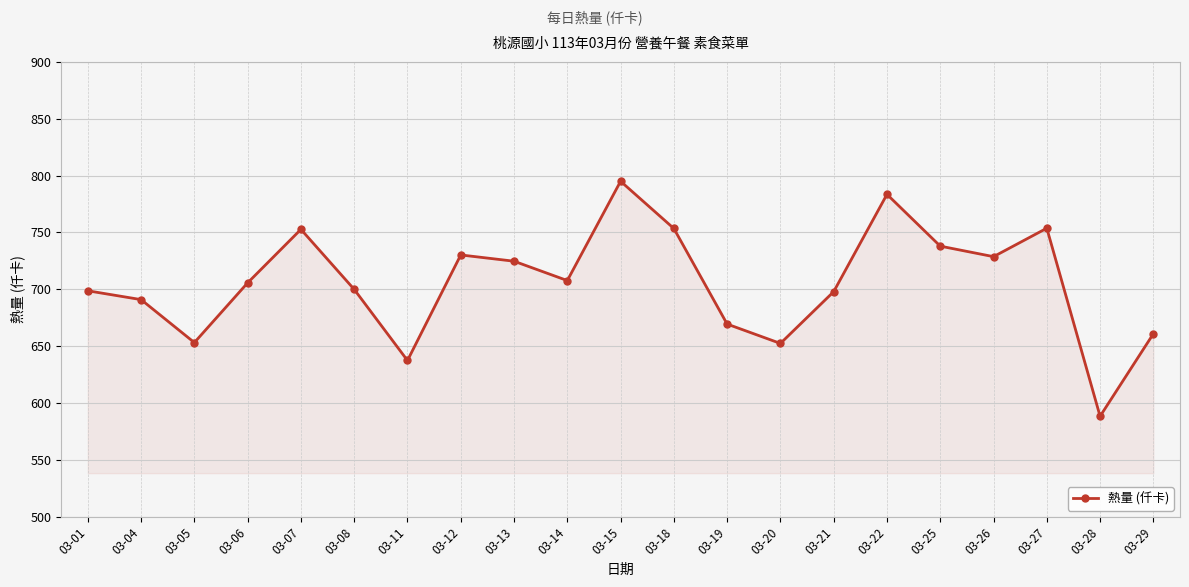

What is the value of the 12th point from the left?

753.5